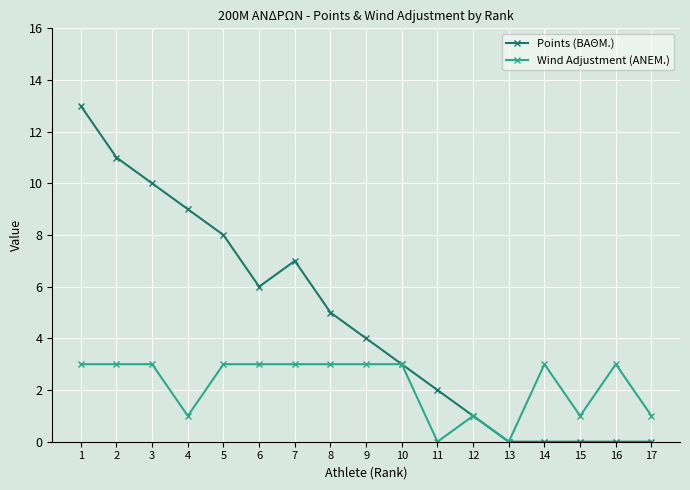

List the series in order of their peak value, highest first.

Points (ΒΑΘΜ.), Wind Adjustment (ΑΝΕΜ.)